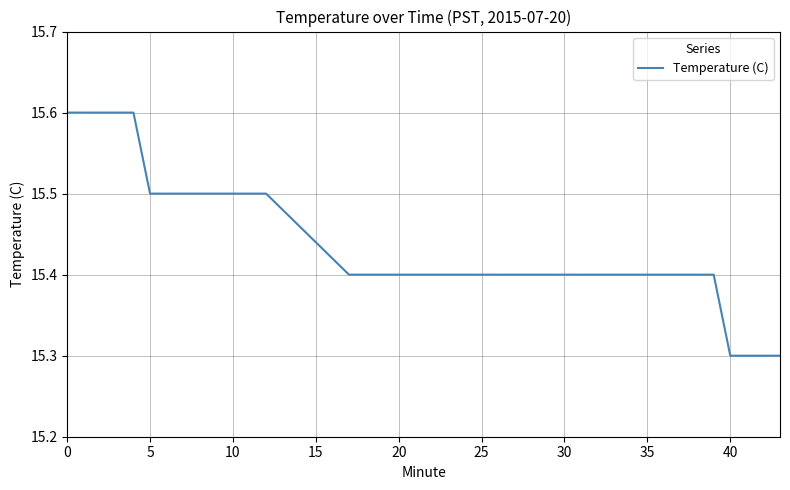

What is the smallest value displayed?

15.3